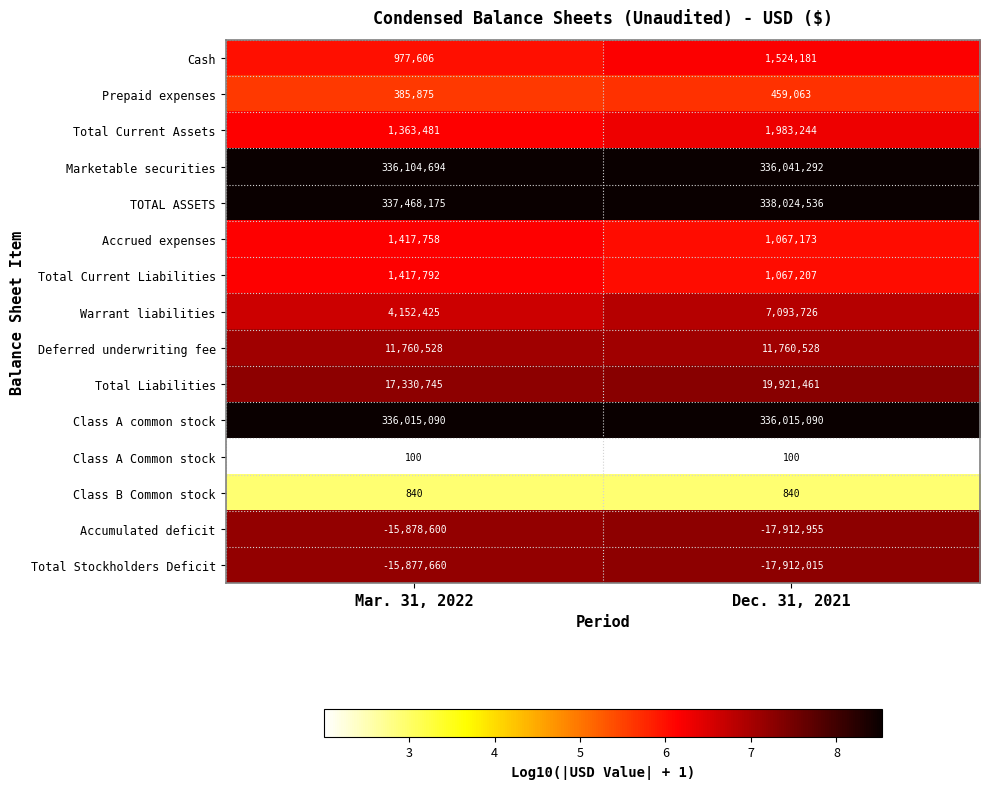

Which series has the largest range (max minus min)?

Warrant liabilities